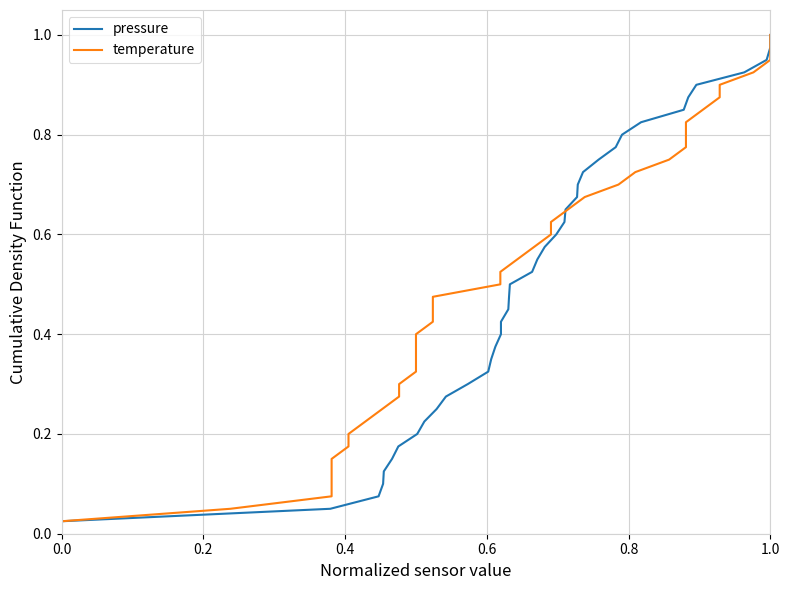

Reading right to left, list all the values displayed in this chart.

pressure: 1.0	1.0	0.9	0.9	0.9	0.9	0.8	0.8	0.8	0.8	0.8	0.7	0.7	0.7	0.7	0.6	0.6	0.6	0.6	0.5	0.5	0.5	0.5	0.4	0.4	0.4	0.3	0.3	0.3	0.3	0.2	0.2	0.2	0.2	0.1	0.1	0.1	0.1	0.1	0.0
temperature: 1.0	1.0	0.9	0.9	0.9	0.9	0.8	0.8	0.8	0.8	0.8	0.7	0.7	0.7	0.7	0.6	0.6	0.6	0.6	0.5	0.5	0.5	0.5	0.4	0.4	0.4	0.3	0.3	0.3	0.3	0.2	0.2	0.2	0.2	0.1	0.1	0.1	0.1	0.1	0.0